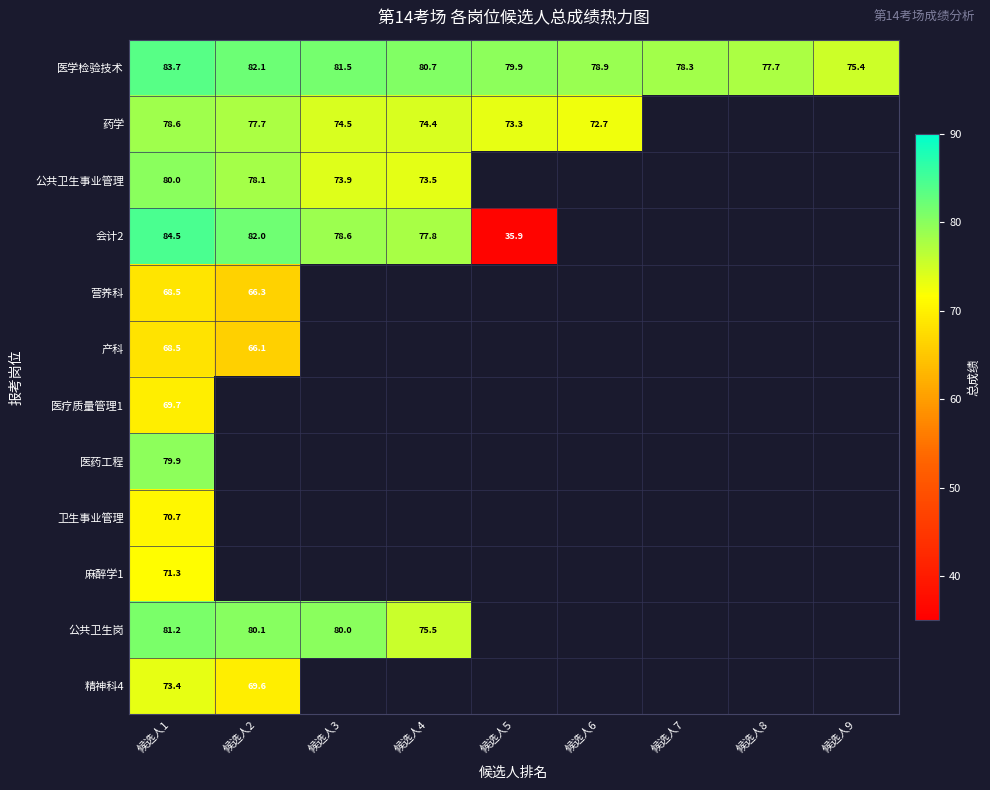

At which label does 药学 reach its peak?

候选人1